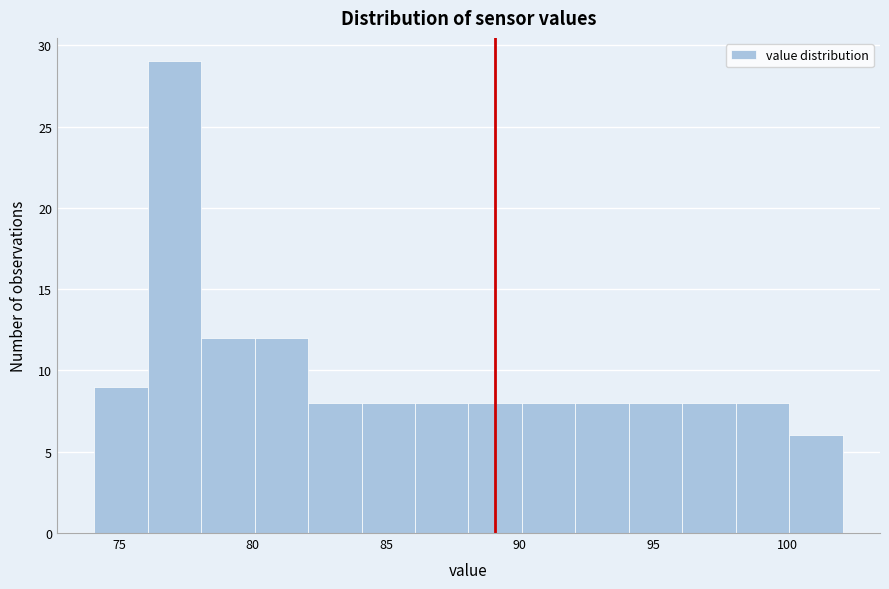

Which range on the x-axis has the tallest bar?

76 to 78